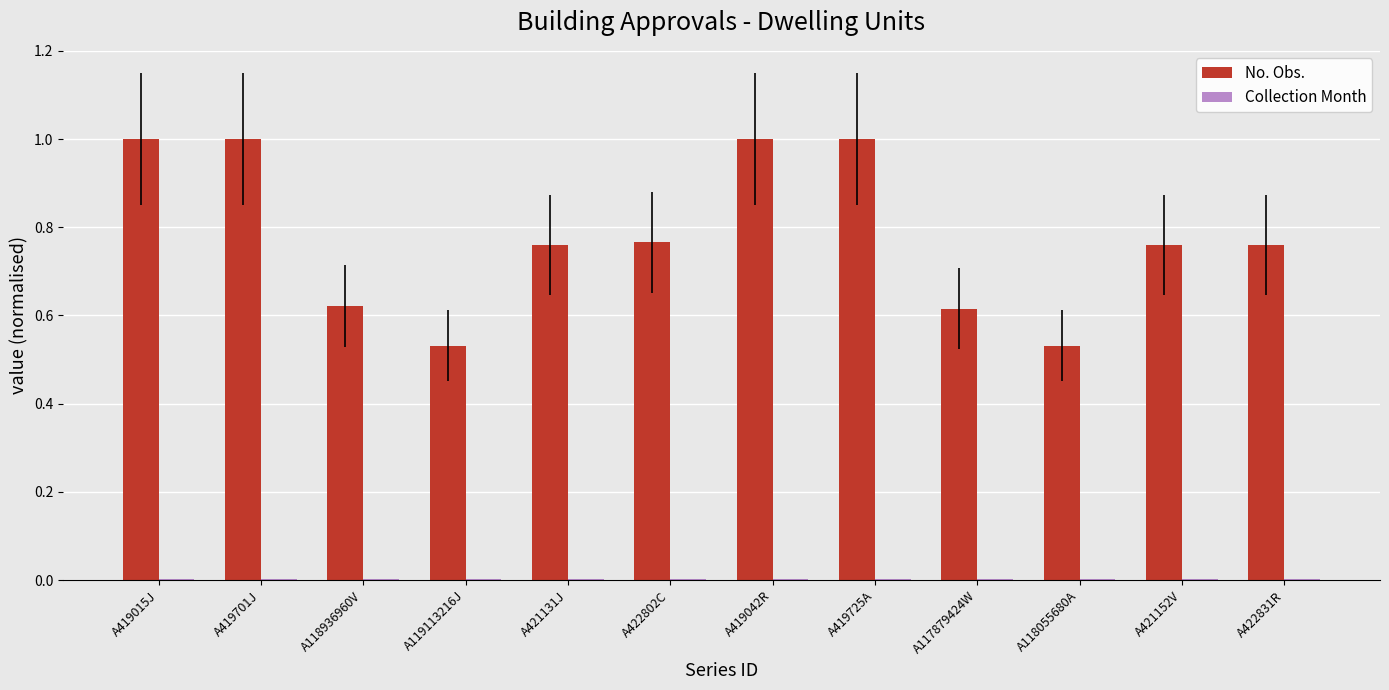

Between A118936960V and A421152V, which series saw the biggest shift?

No. Obs.